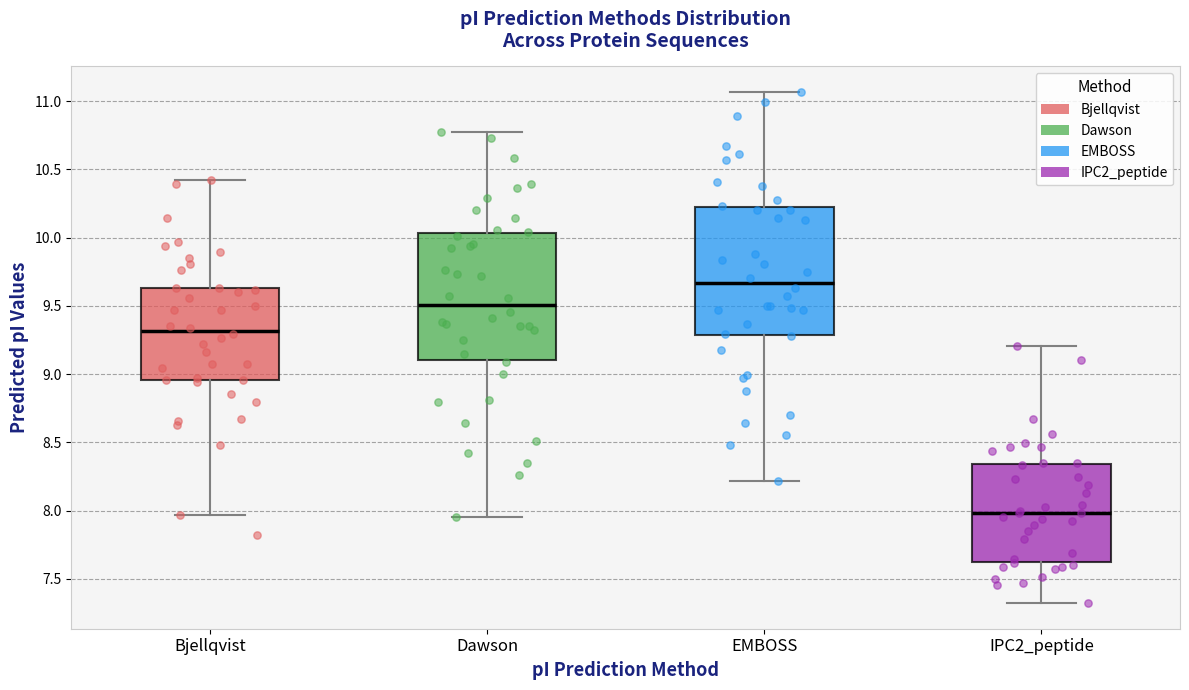

Reading left to right, transcribe this box plot: for each box, give where its median line is, the range the box spans, and where its two whiskers end, as read against the y-axis. The values are not printed on the chart, so give them approximately, as read against the axis.

Bjellqvist: median 9.30, box 8.95 to 9.65, whiskers 7.95 to 10.40
Dawson: median 9.50, box 9.10 to 10.05, whiskers 7.95 to 10.75
EMBOSS: median 9.65, box 9.30 to 10.25, whiskers 8.20 to 11.05
IPC2_peptide: median 8.00, box 7.60 to 8.35, whiskers 7.30 to 9.20